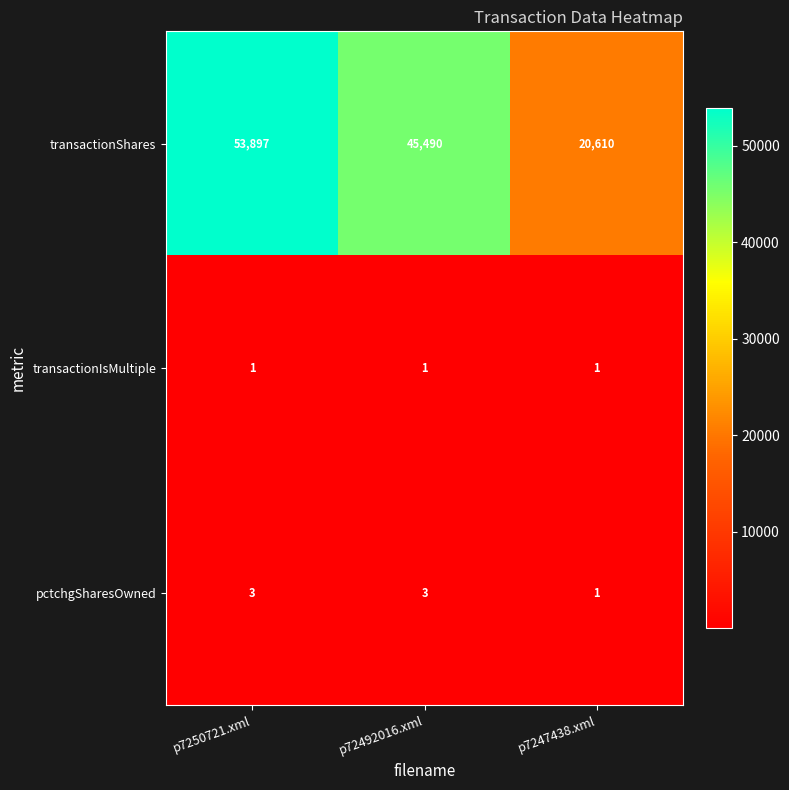

What is the minimum value shown in the chart?

1